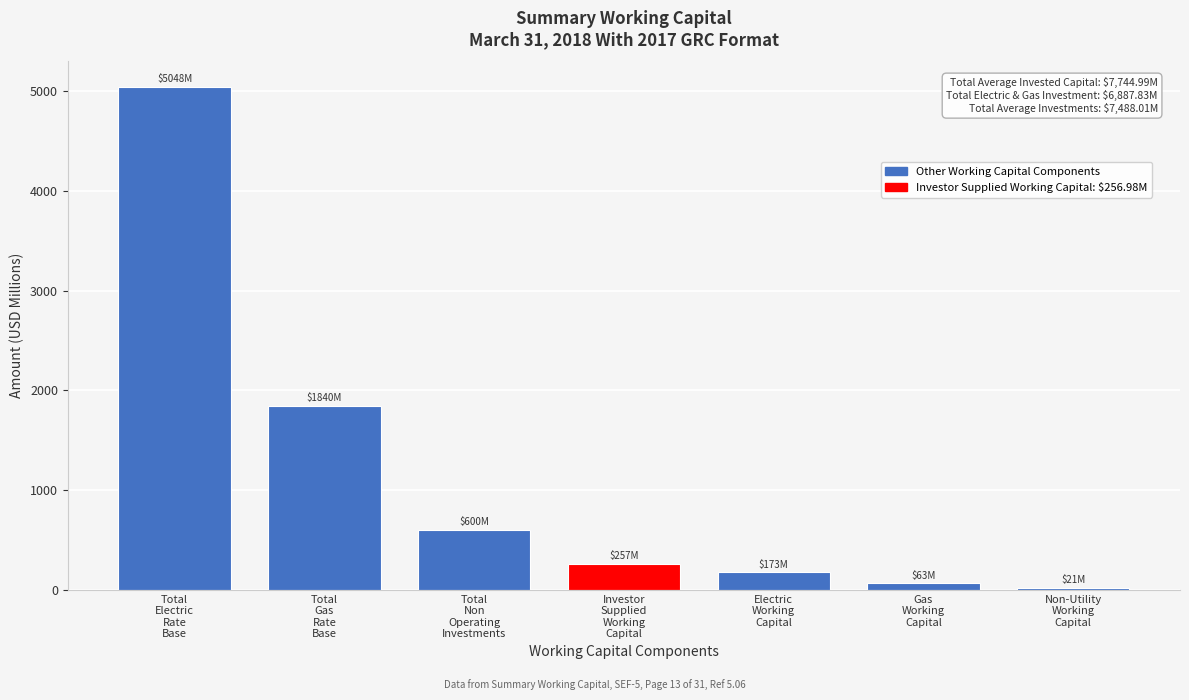

Reading left to right, transcribe all the data shown in this chart.

5048.3	1839.6	600.2	257.0	173.3	63.1	20.6